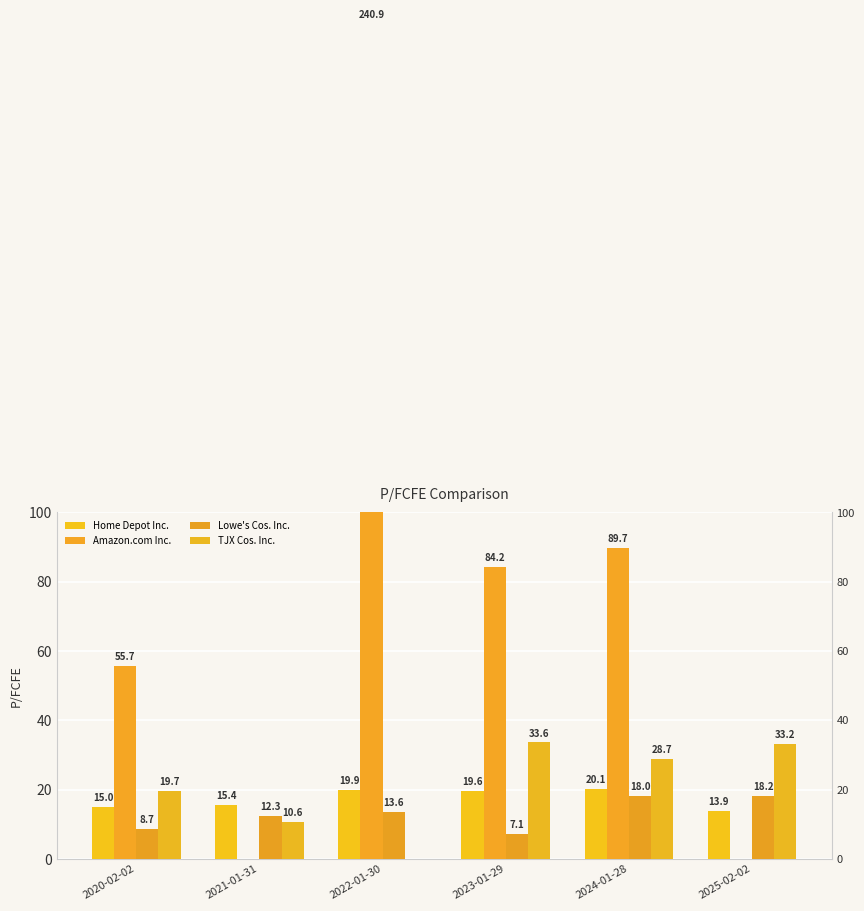

What position from the left is 2020-02-02?

1